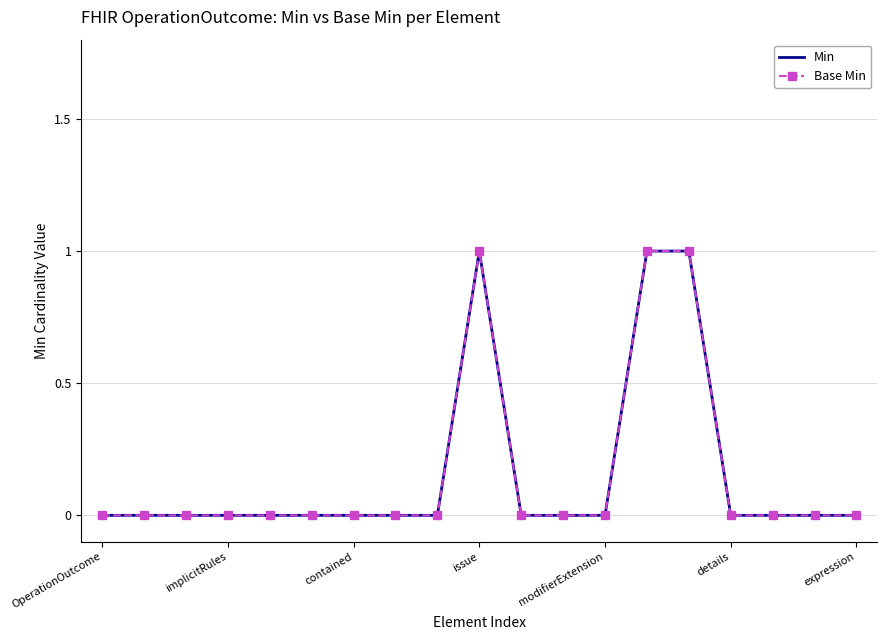

True or false: Min has more than 0 points higher than both neighbors.

True